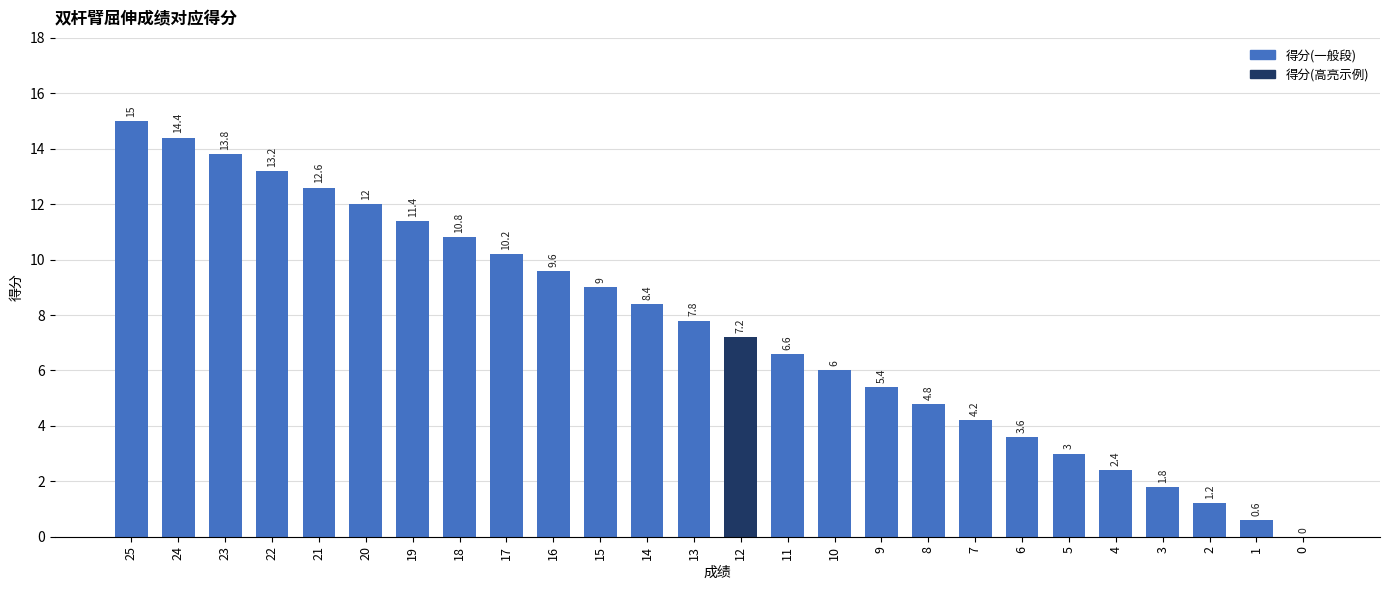

Is it true that the value at 14 is 8.4?

True